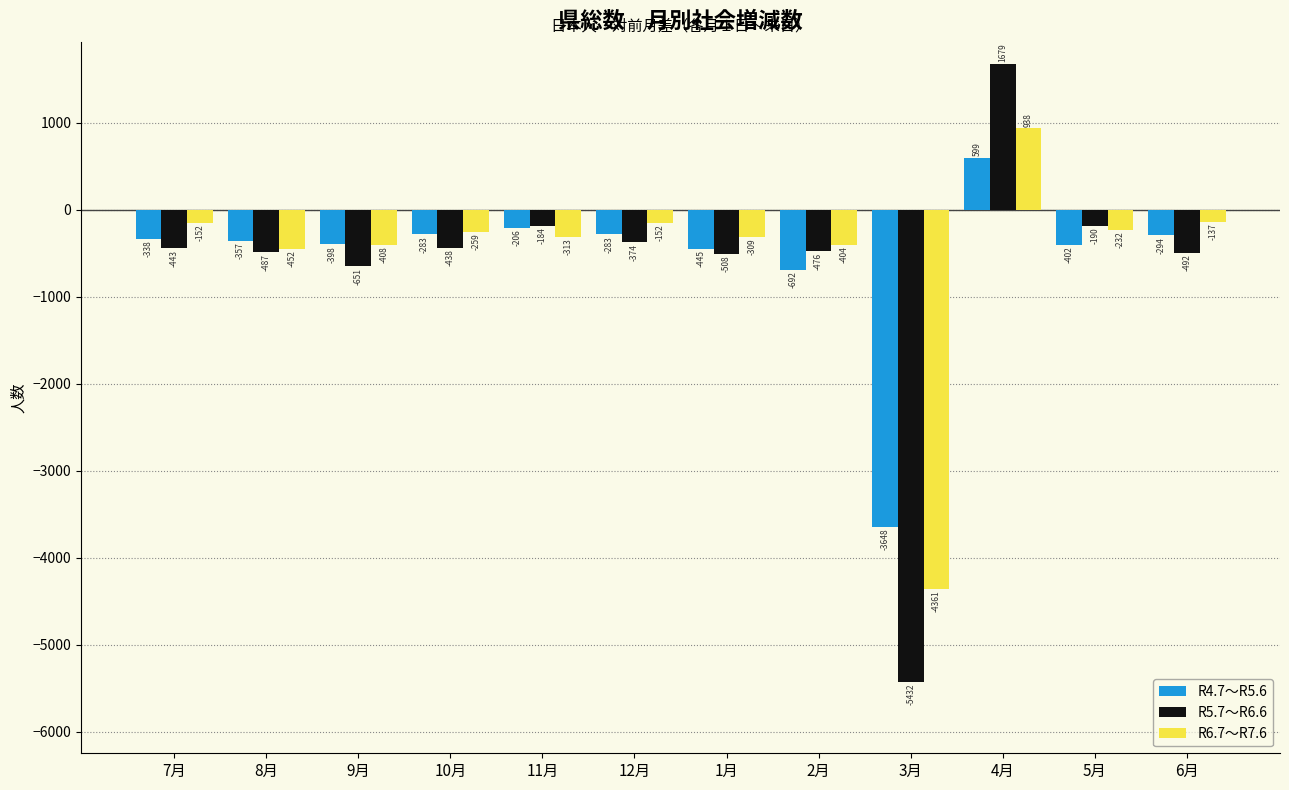

Reading right to left, list all the values displayed in this chart.

R4.7～R5.6: 6月=-294	5月=-402	4月=599	3月=-3648	2月=-692	1月=-445	12月=-283	11月=-206	10月=-283	9月=-398	8月=-357	7月=-338
R5.7～R6.6: 6月=-492	5月=-190	4月=1679	3月=-5432	2月=-476	1月=-508	12月=-374	11月=-184	10月=-438	9月=-651	8月=-487	7月=-443
R6.7～R7.6: 6月=-137	5月=-232	4月=938	3月=-4361	2月=-404	1月=-309	12月=-152	11月=-313	10月=-259	9月=-408	8月=-452	7月=-152